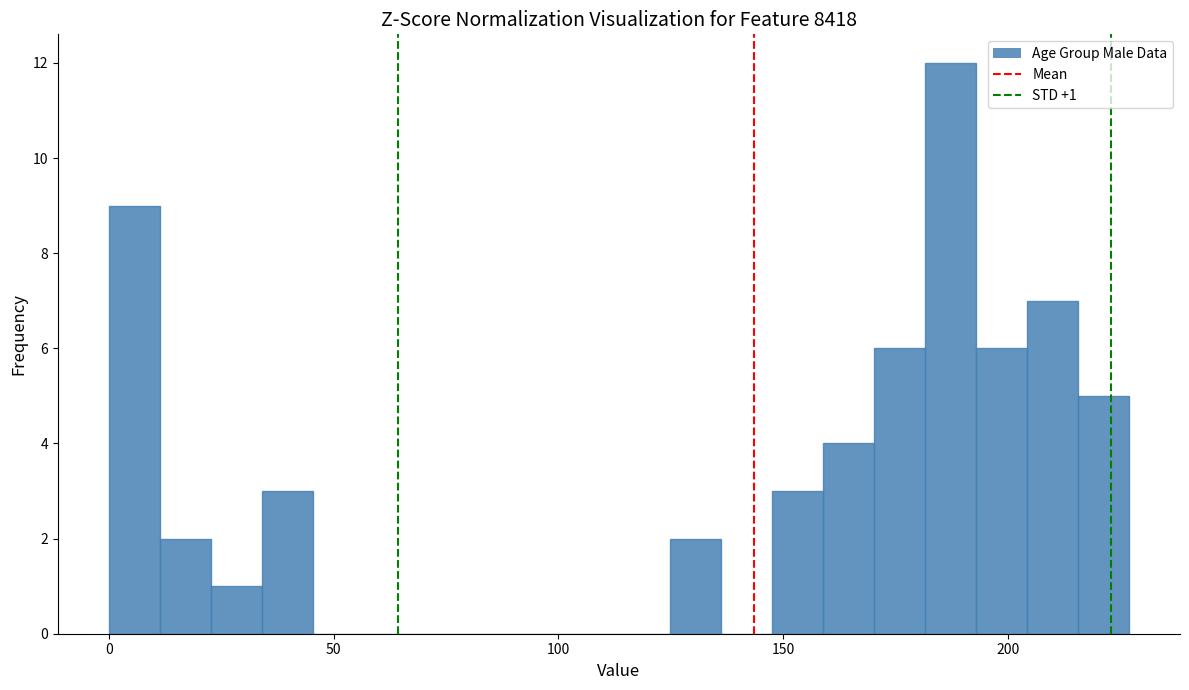

Read against the x-axis, roughly where is the centre of the tallest bar?

185